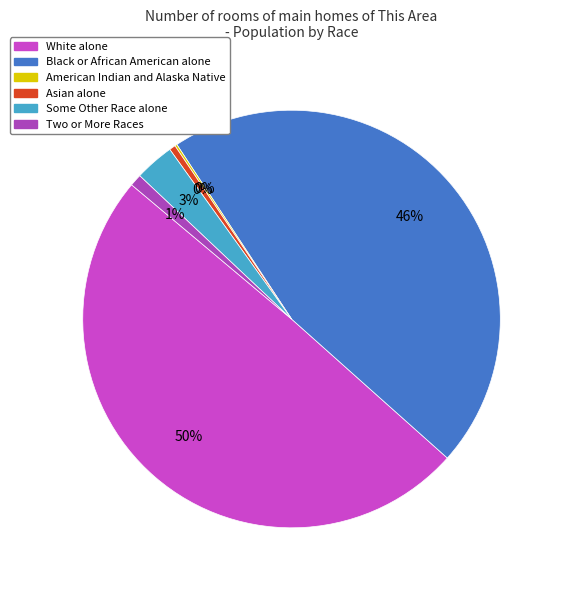

Is the sum of Asian alone and Some Other Race alone greater than half?

No